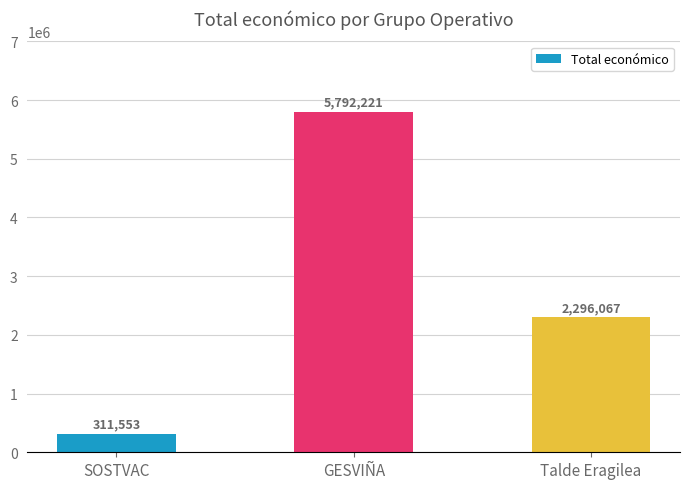

How many values are below 2296067?

1